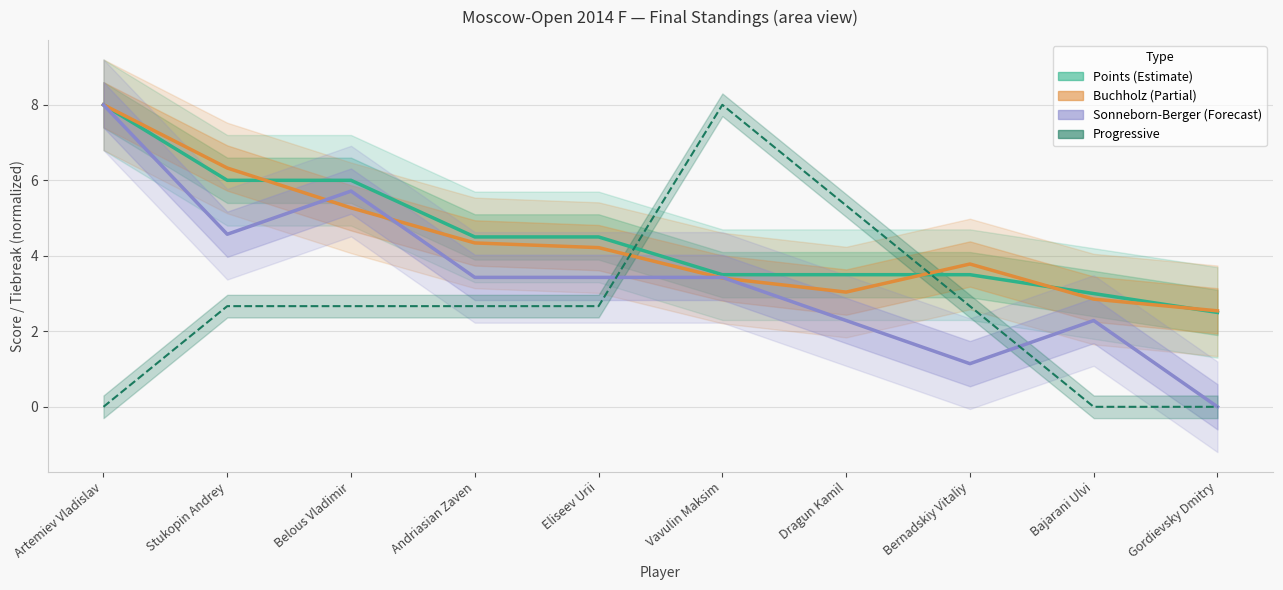

What is the difference between the second highest and minimum values in the Points series?

3.5